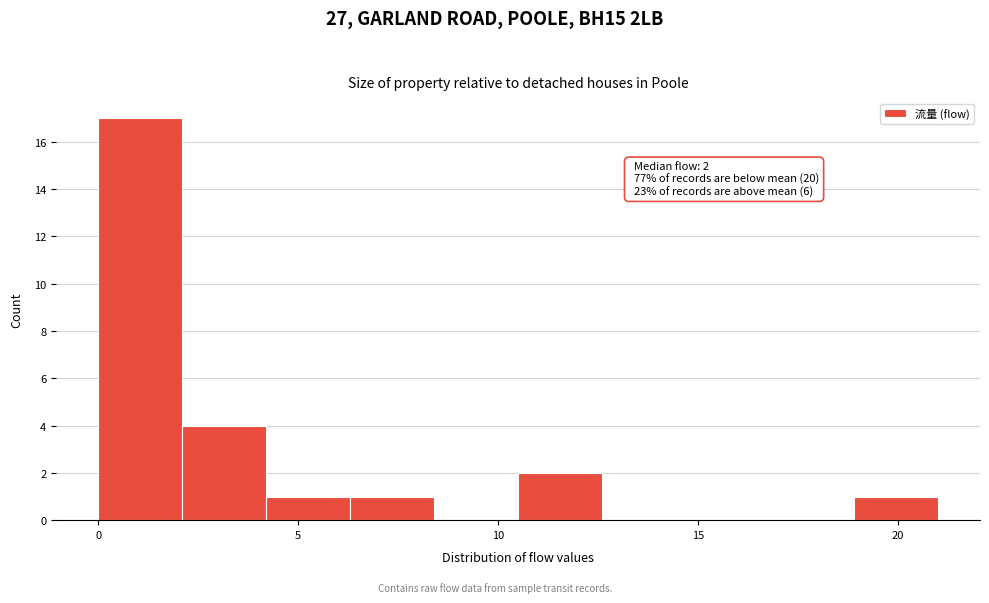

Which range on the x-axis has the tallest bar?

0.0 to 2.1